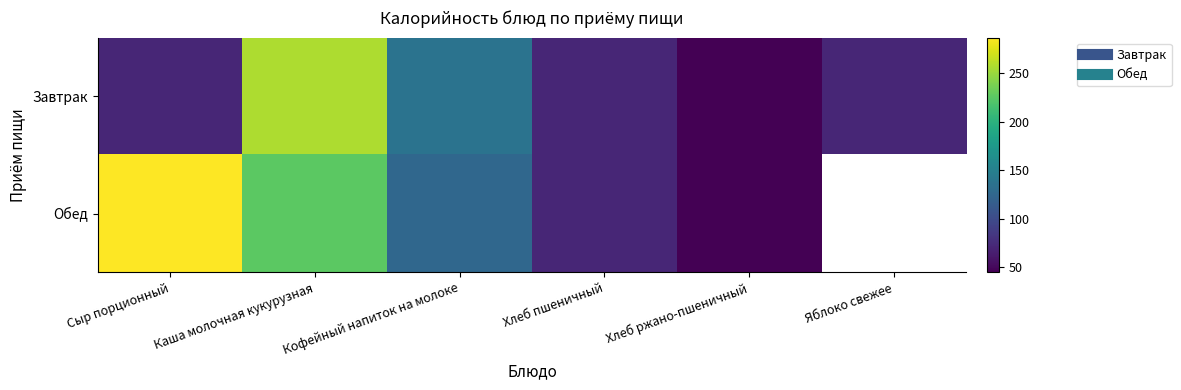

At which category does the chart reach its peak across all series?

Сыр порционный